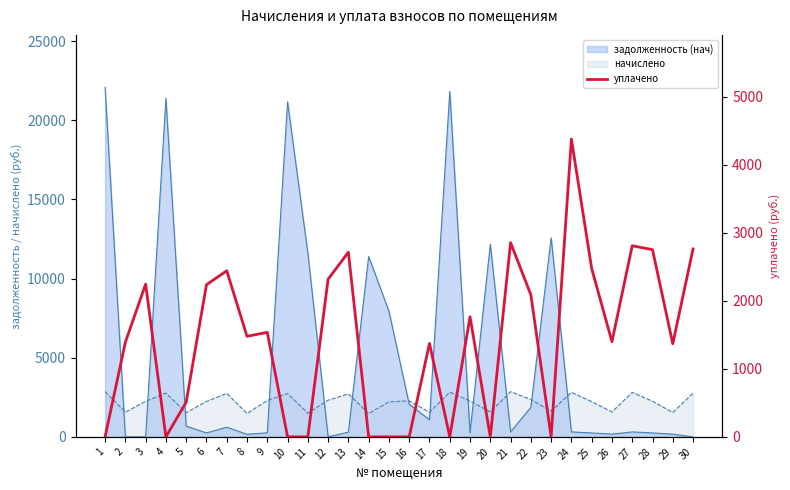

Count the number of categories in the chart.

30